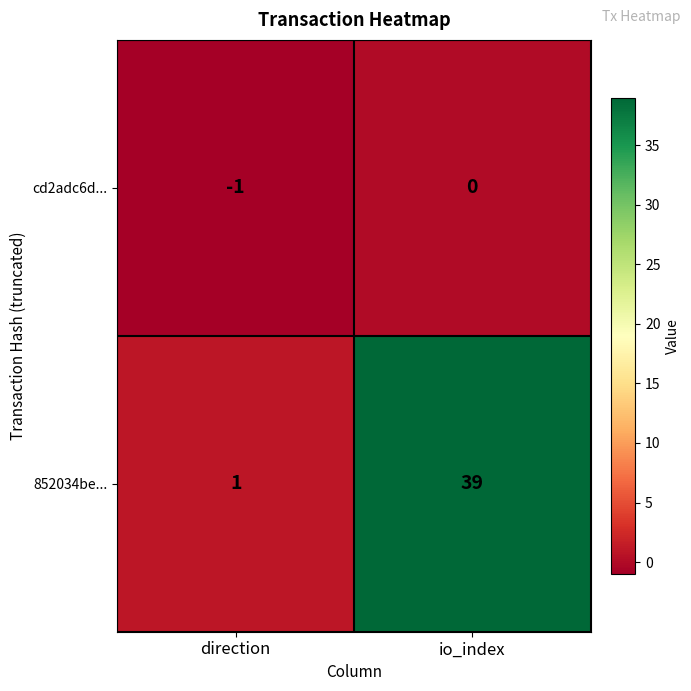

Between direction and io_index, which series saw the biggest shift?

852034be...